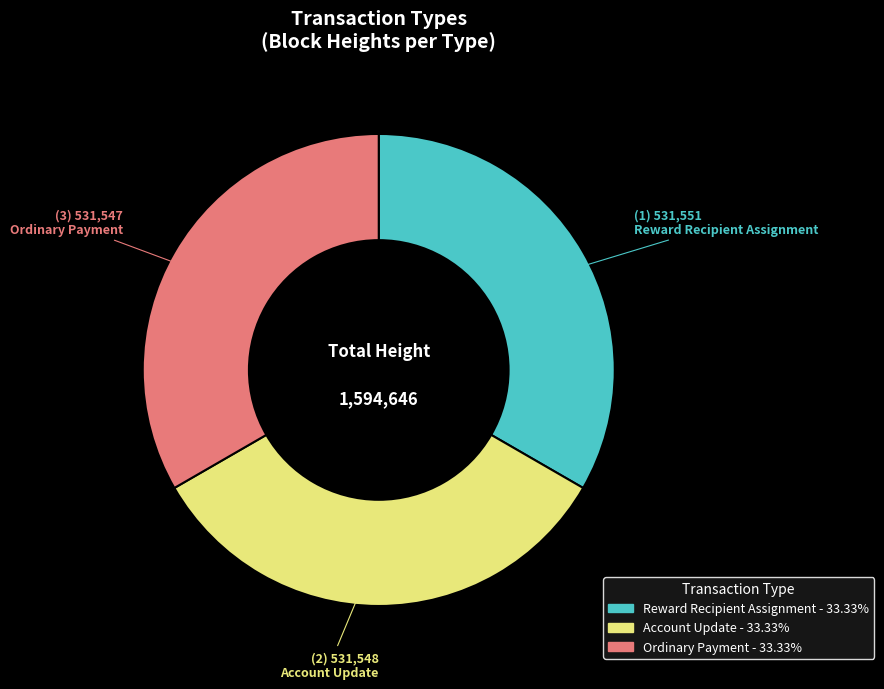

Do Reward Recipient Assignment and Account Update together represent more than half of the pie?

Yes